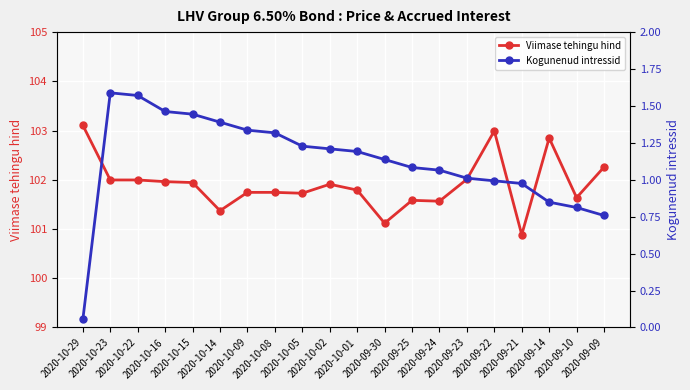

What is the sum of all Kogunenud intressid values?

22.5